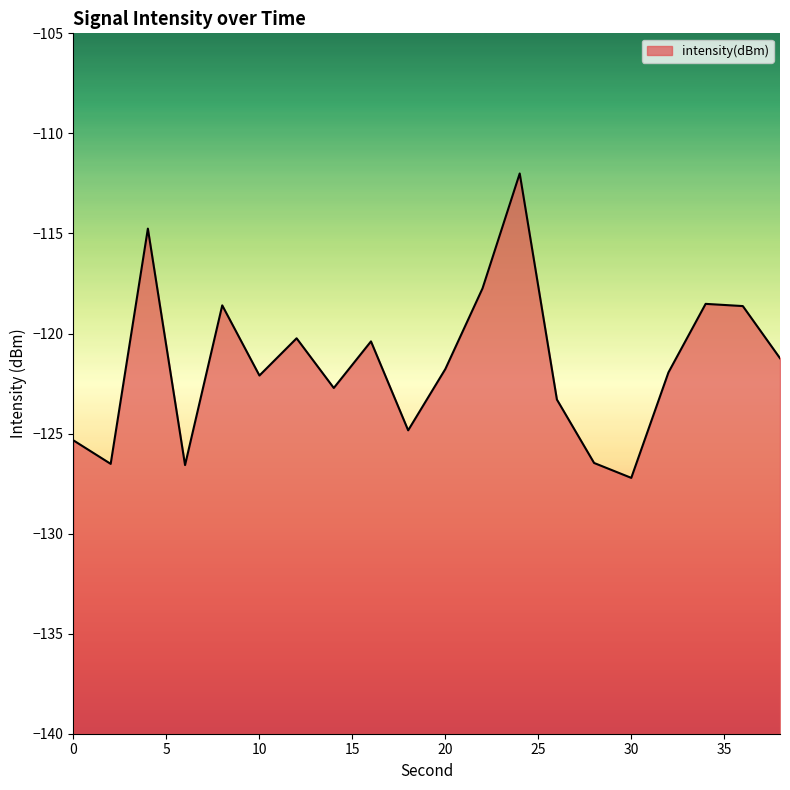

What is the sum of all values?

-2430.9